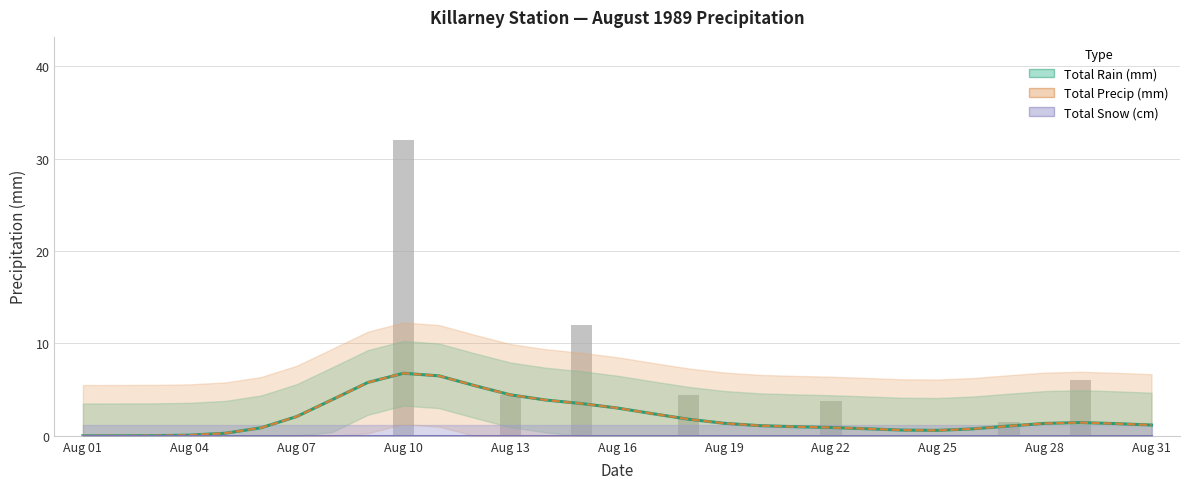

Are the bars horizontal?

No